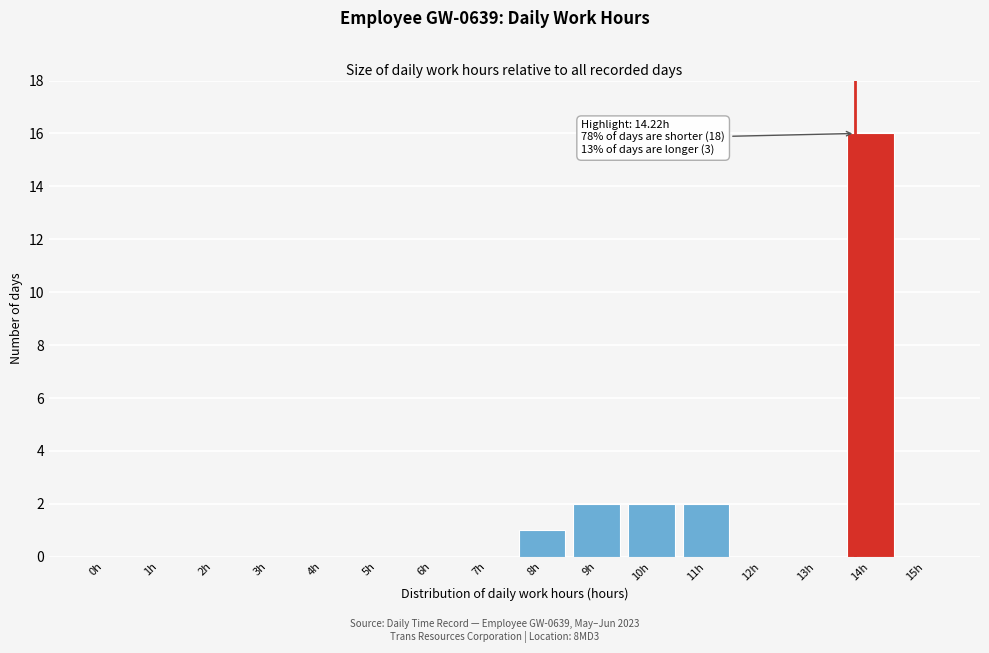

Reading left to right, list all the values displayed in this chart.

0h=0	1h=0	2h=0	3h=0	4h=0	5h=0	6h=0	7h=0	8h=1	9h=2	10h=2	11h=2	12h=0	13h=0	14h=16	15h=0